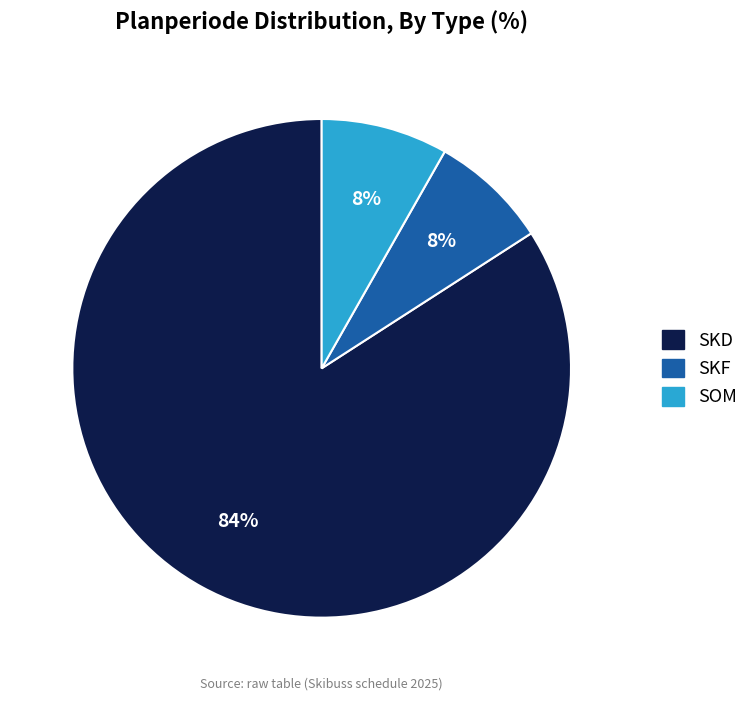

Count the number of slices in the pie.

3